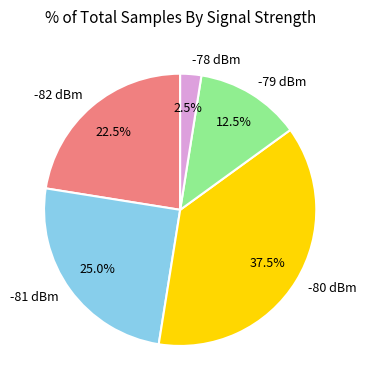

What is the ratio of the value at -79 dBm to the value at -78 dBm?

5.0